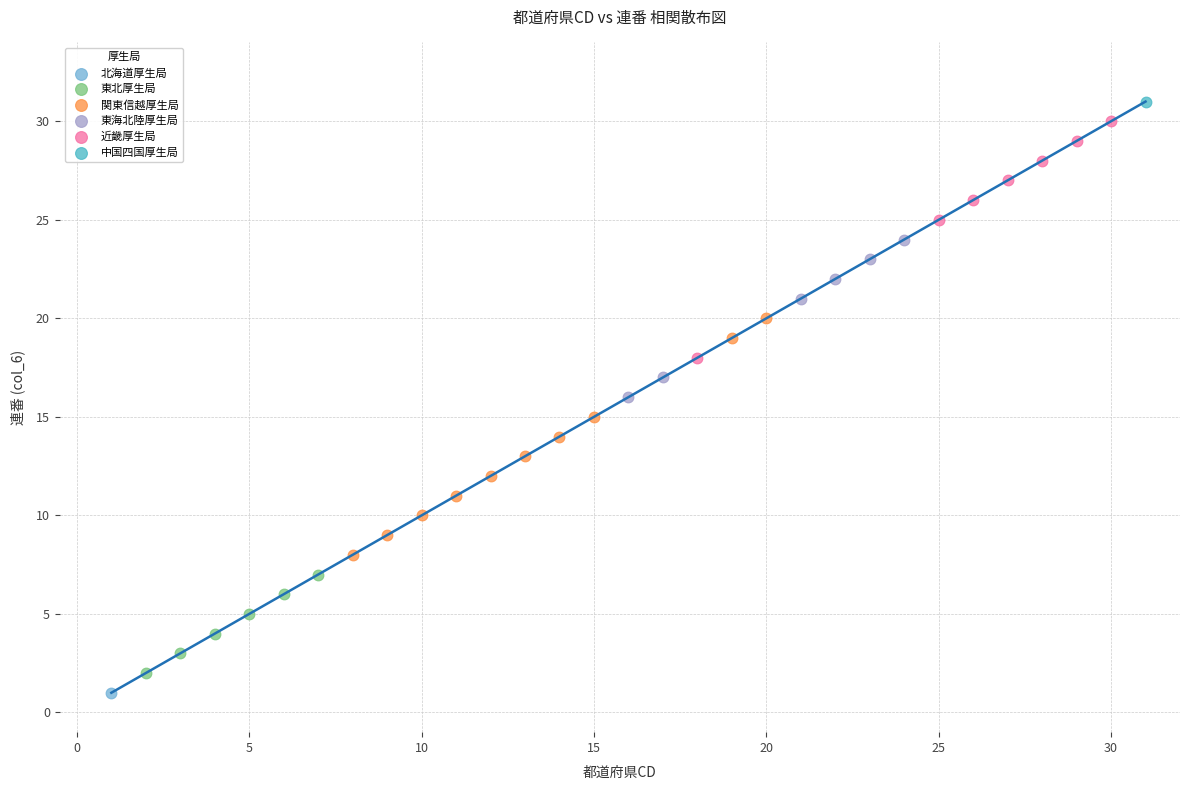

Which series reaches the maximum Y coordinate?

中国四国厚生局